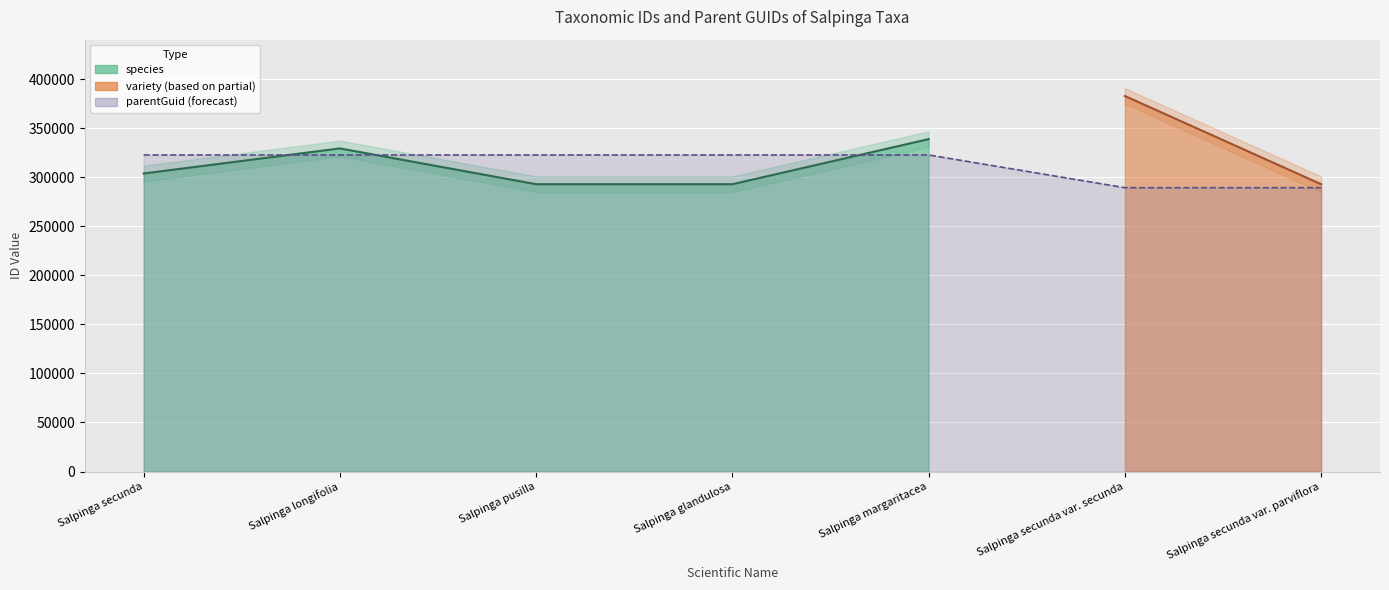

How many values are below 303815?

2